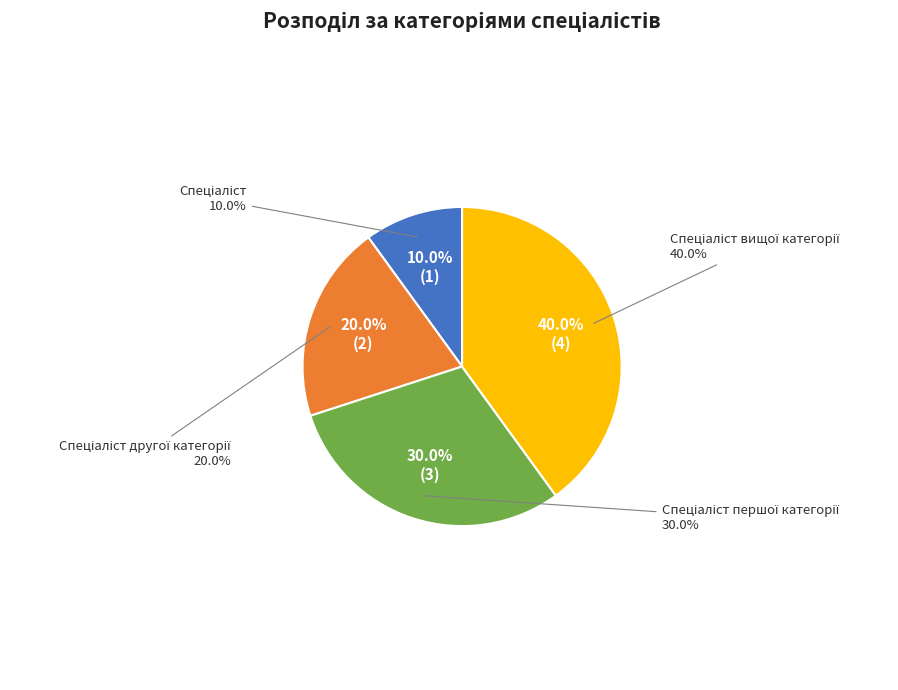

Approximately how many times larger is the value at Спеціаліст першої категорії compared to Спеціаліст?

3.0